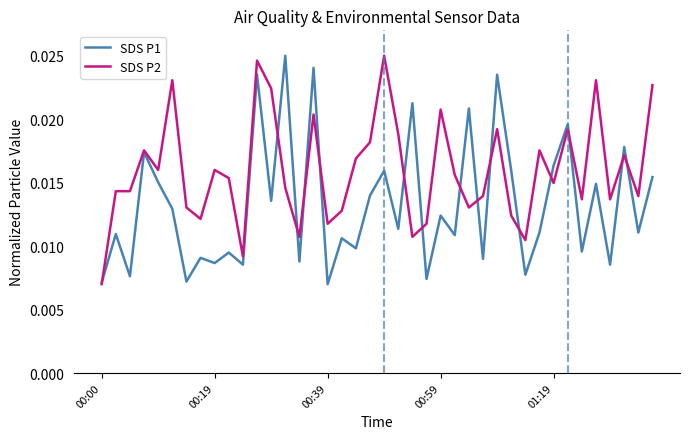

At how many categories does at least one series exceed 0?

40